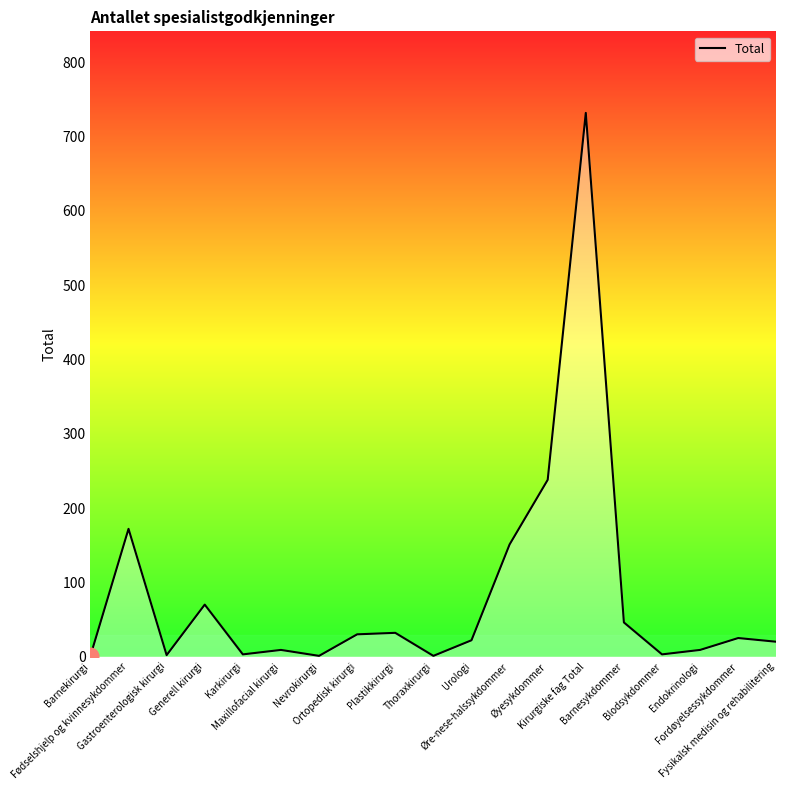

What is the difference between the maximum and minimum values?

731